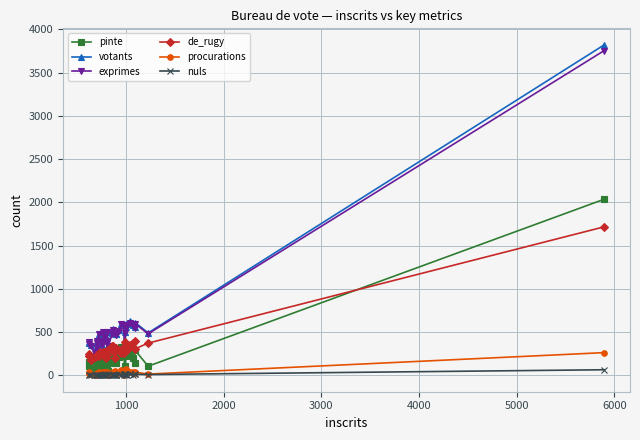

What is the lowest value of the de_rugy series?

176